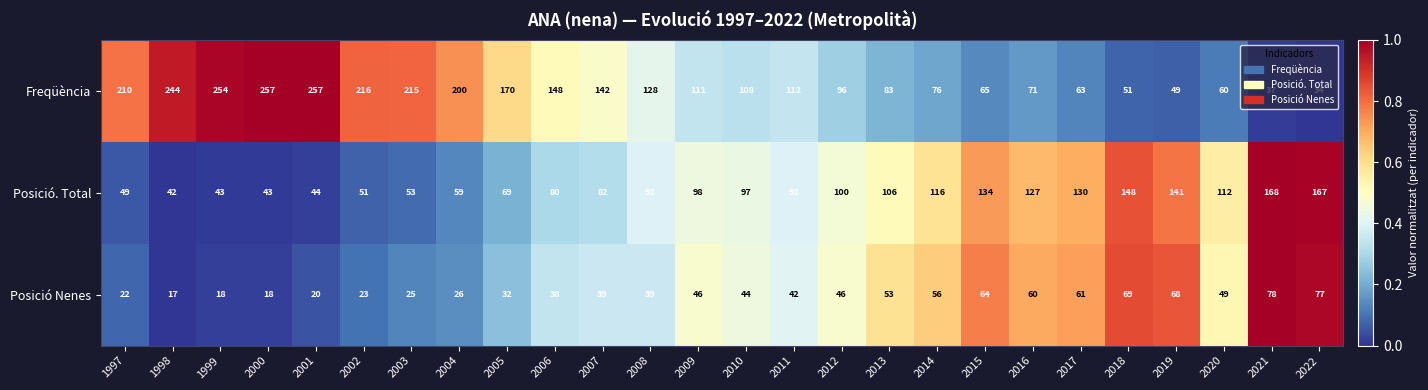

List the series in order of their peak value, highest first.

Freqüència, Posició. Total, Posició Nenes